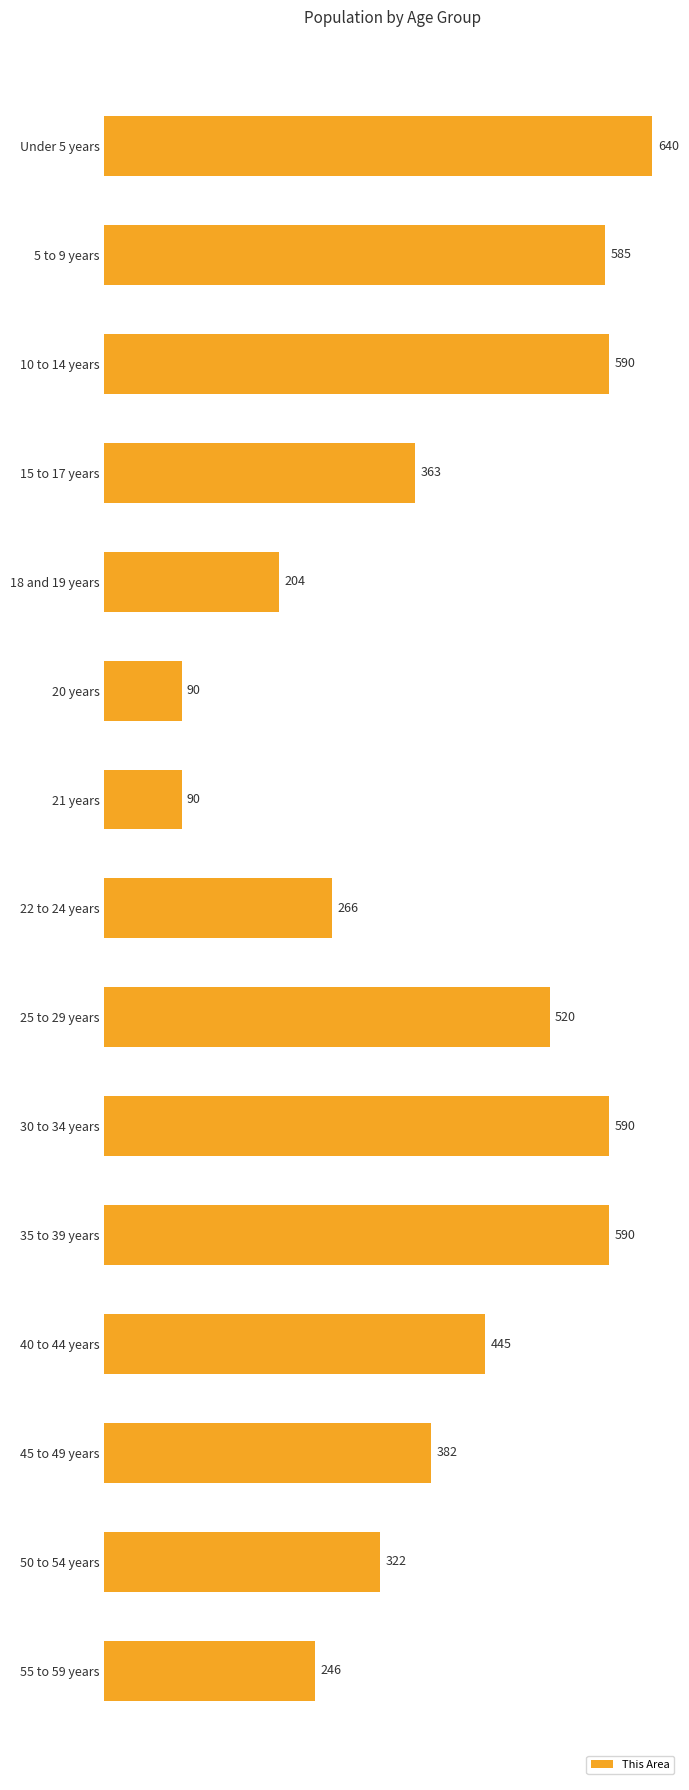

How many categories are shown in the chart?

15